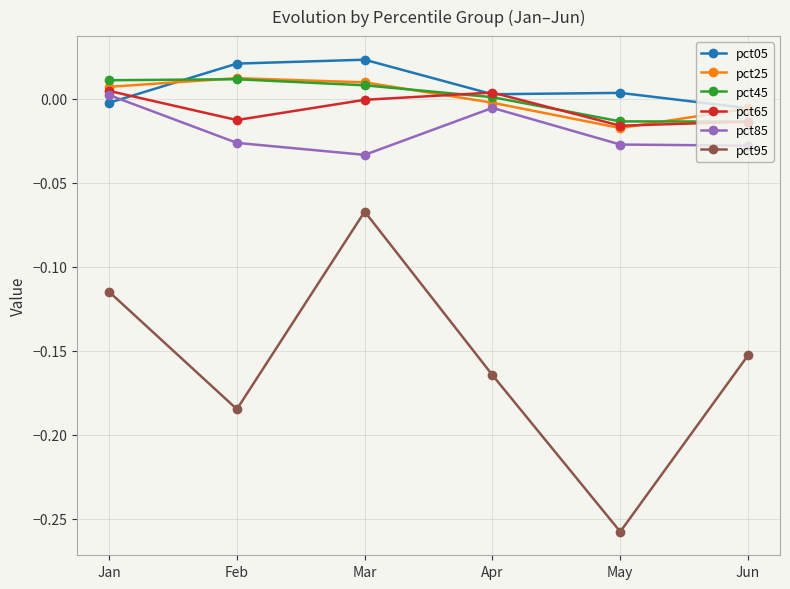

Where is pct95 nearest to the value 0?

Mar